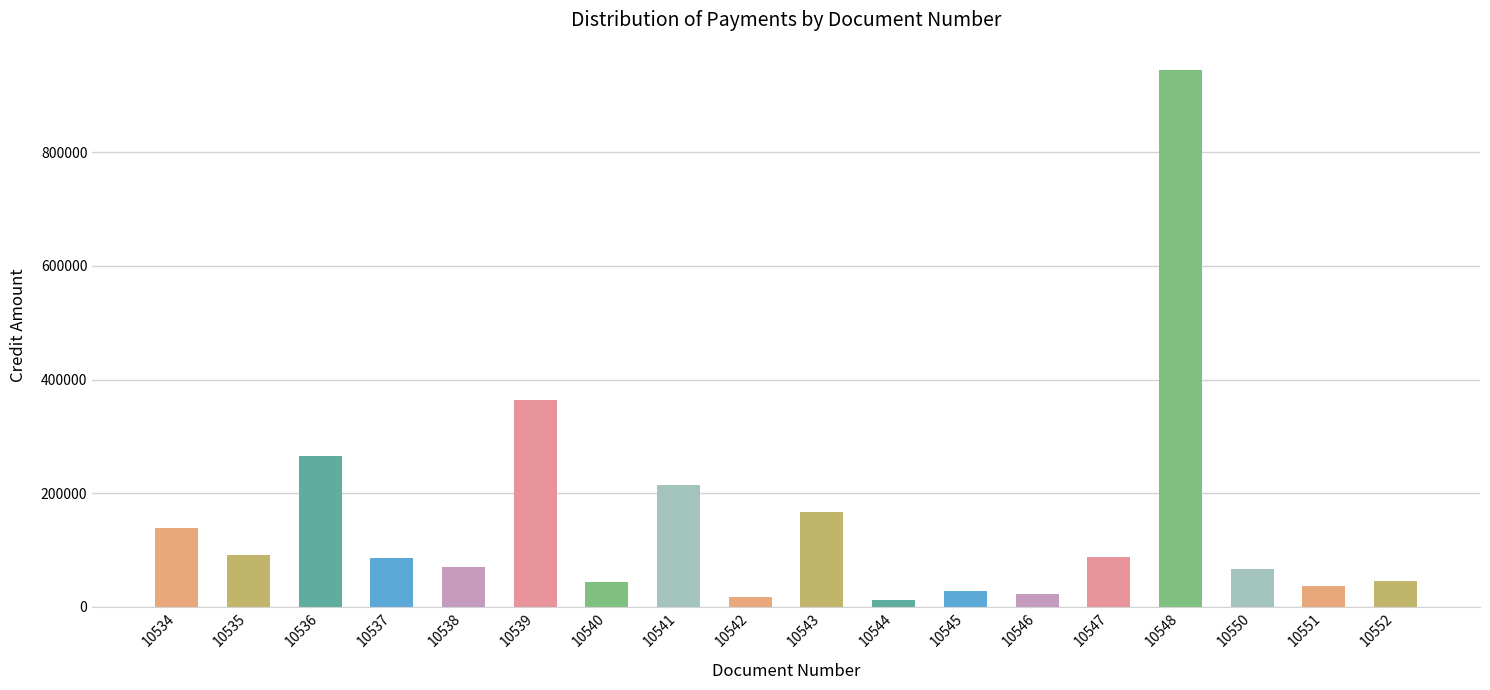

What is the change in value from 10534 to 10546?

-115210.3